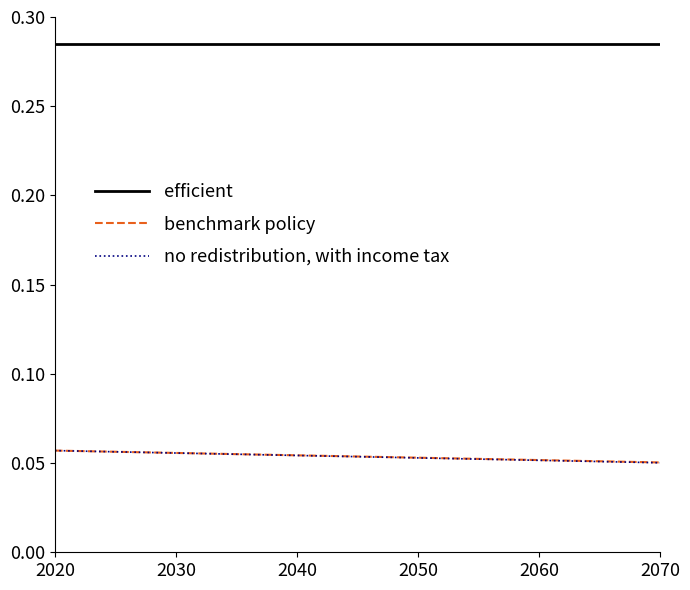

True or false: efficient and no redistribution, with income tax cross at least once.

False